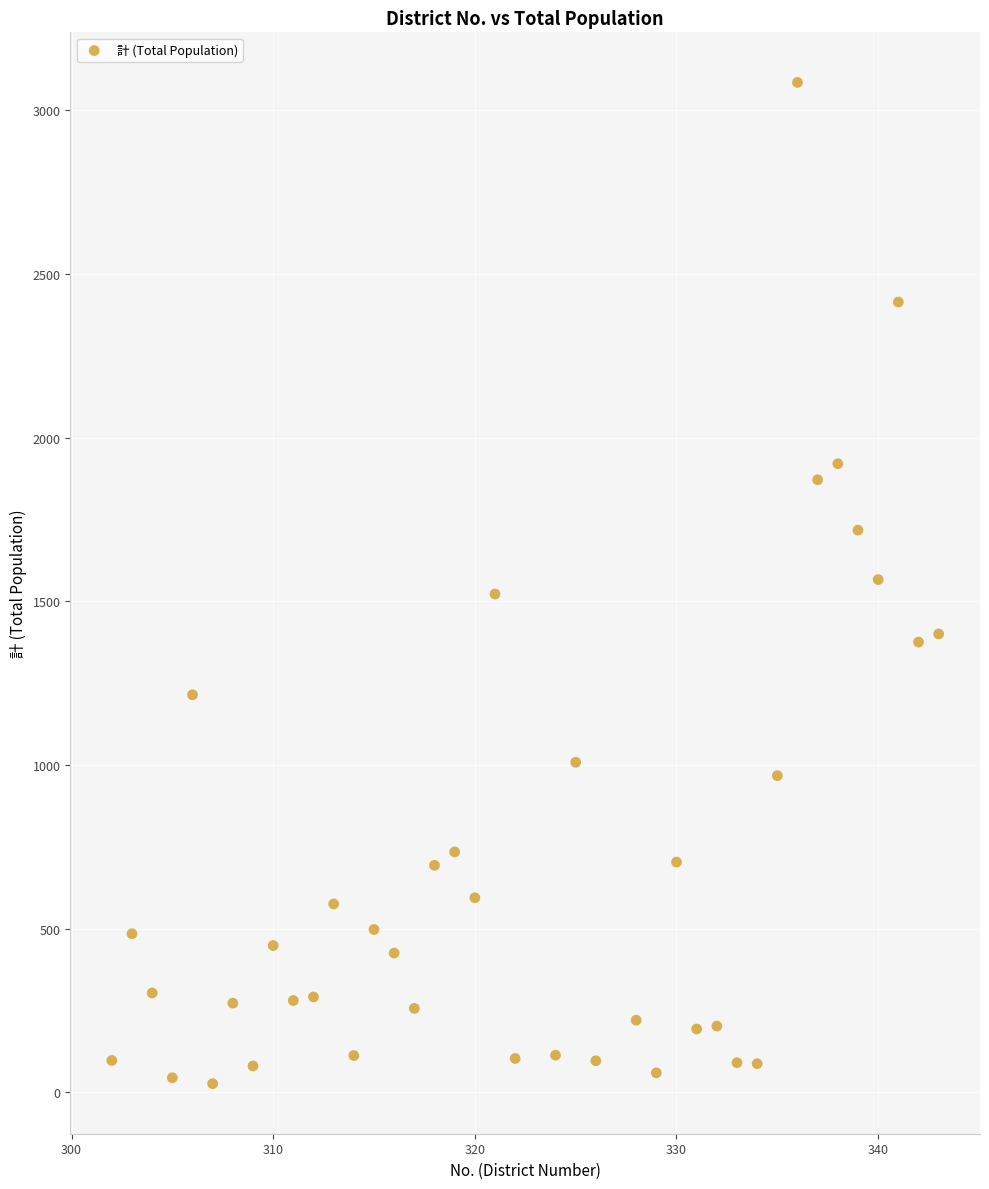

What is the range of X values (max minus min)?

41